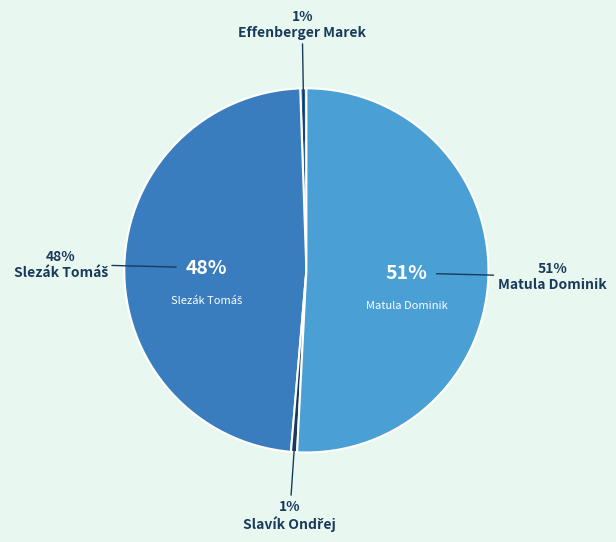

Which slice represents more than half of the pie?

Matula Dominik